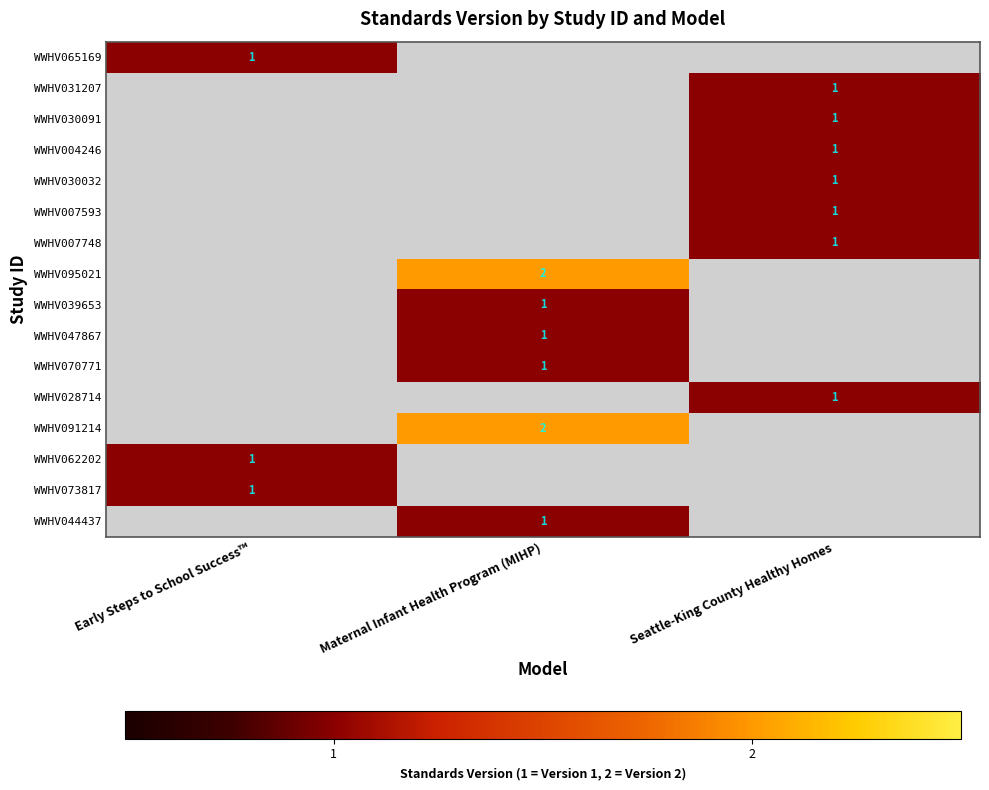

Which has a higher value, Early Steps to School Success™ or Maternal Infant Health Program (MIHP)?

Maternal Infant Health Program (MIHP)